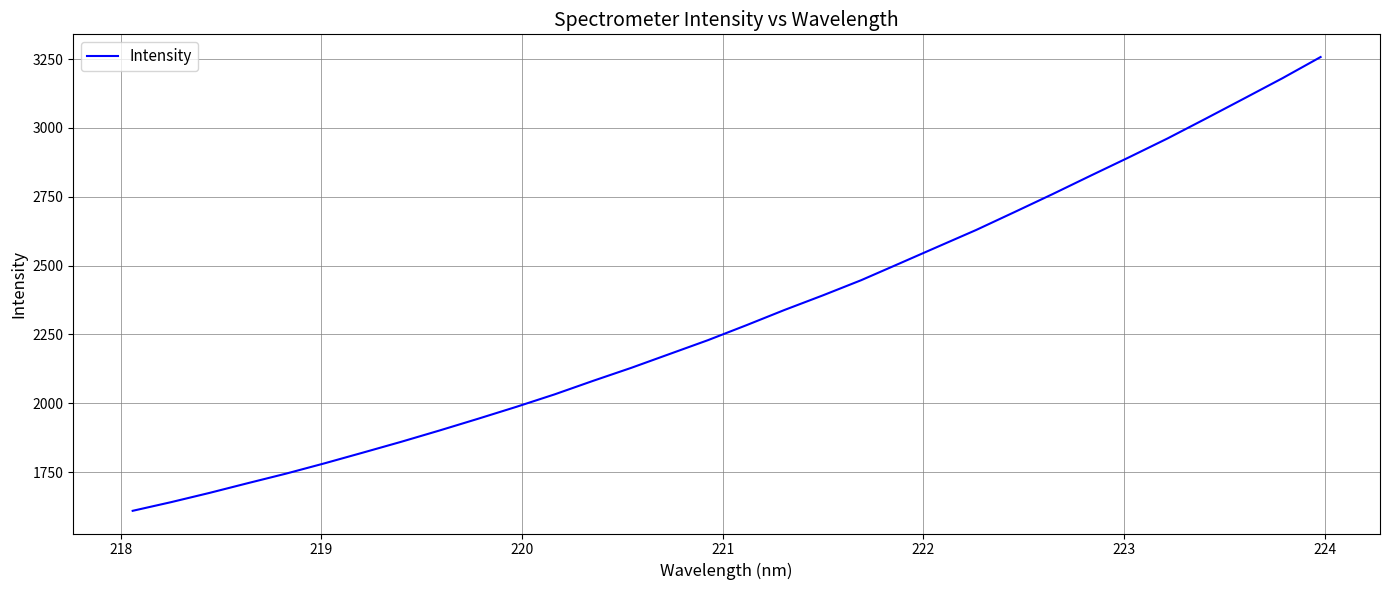

What is the sum of all values?

74193.8